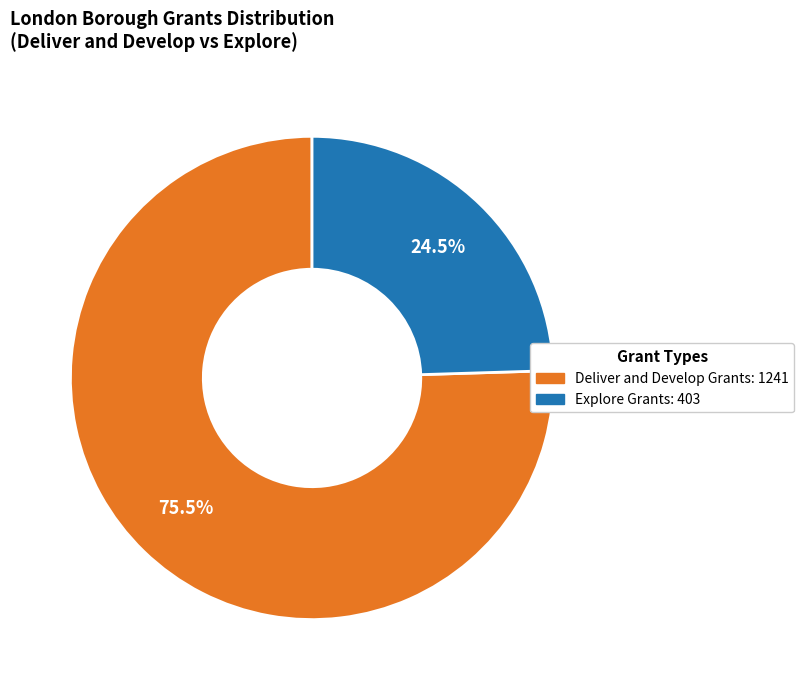

Is there any slice that represents more than half of the pie?

Yes